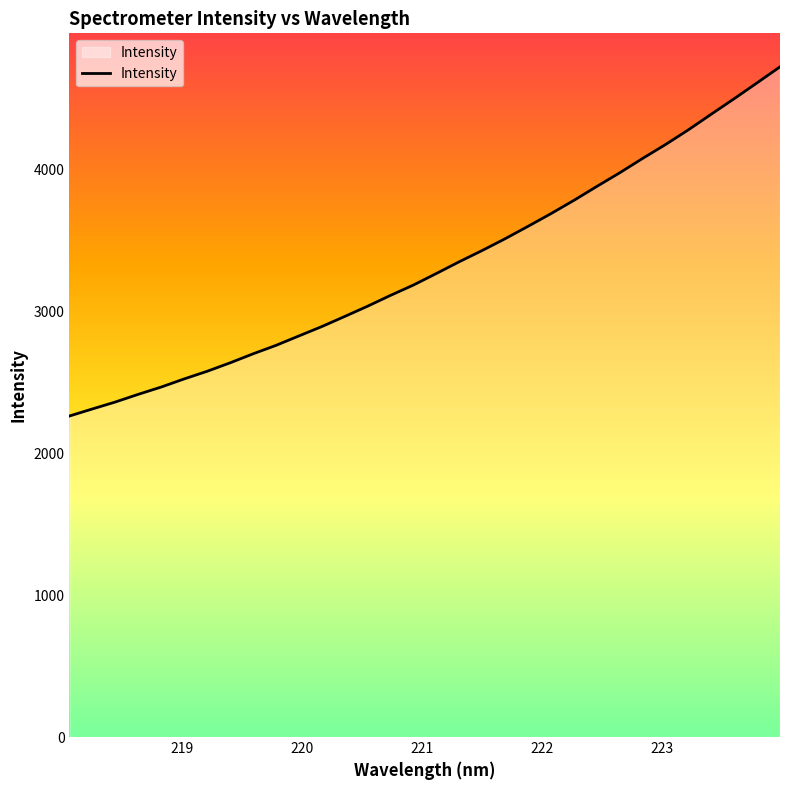

What is the greatest value displayed?

4722.9